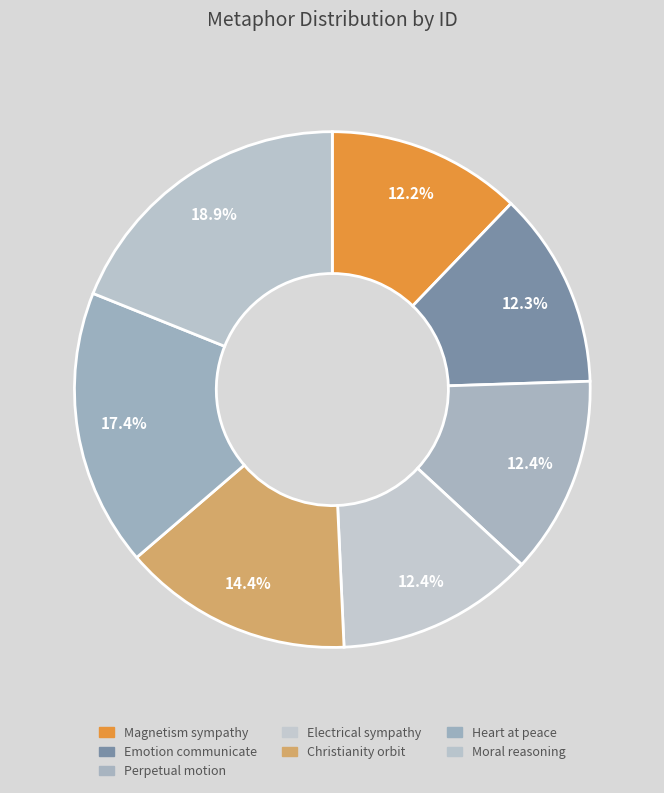

What percentage is the Moral reasoning slice, to the nearest percent?

19%